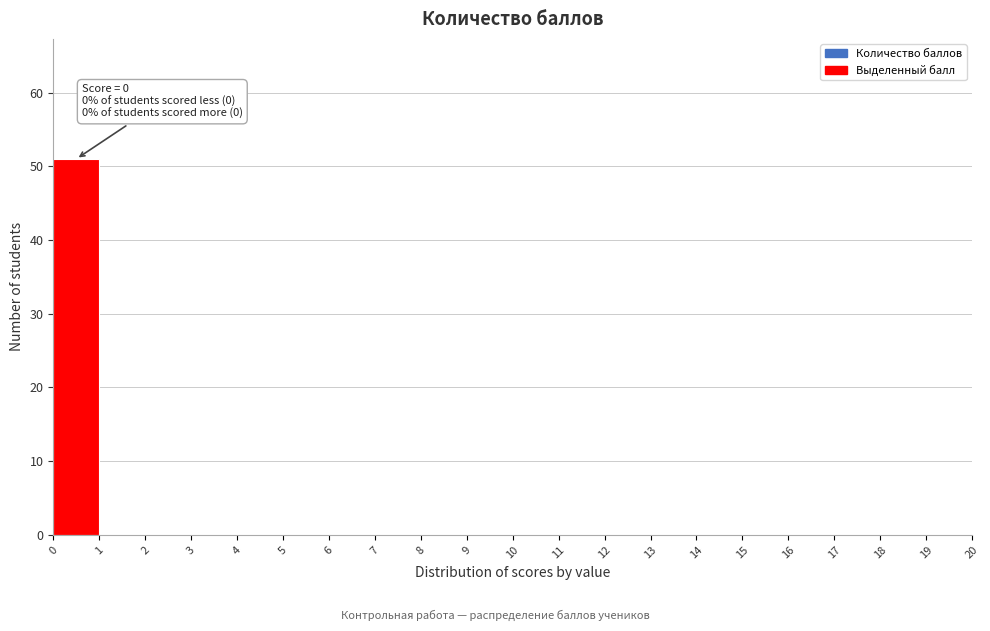

Which range on the x-axis has the tallest bar?

0 to 1